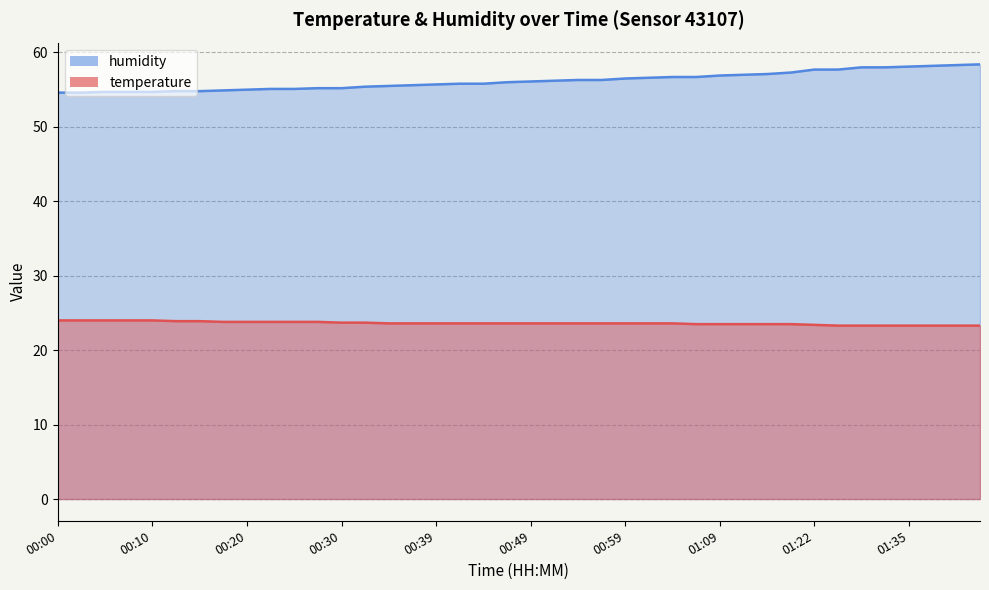

What is the sum of the humidity values at 00:42 and 00:49?

111.9